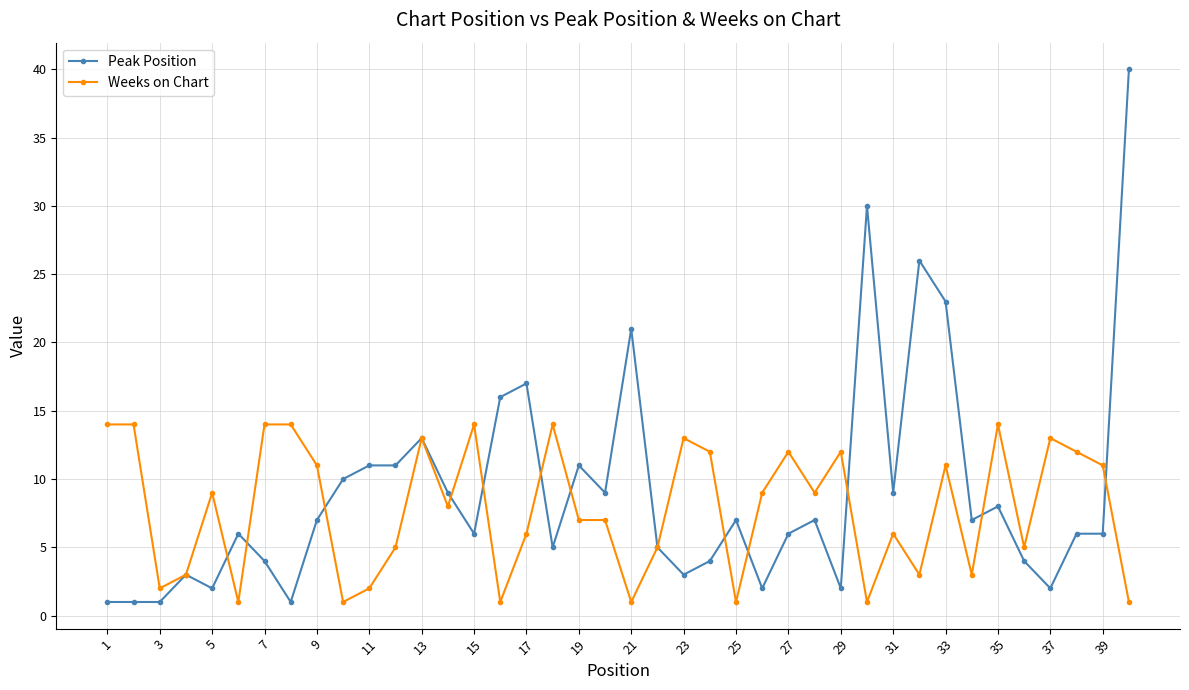

What is the greatest value displayed?

40